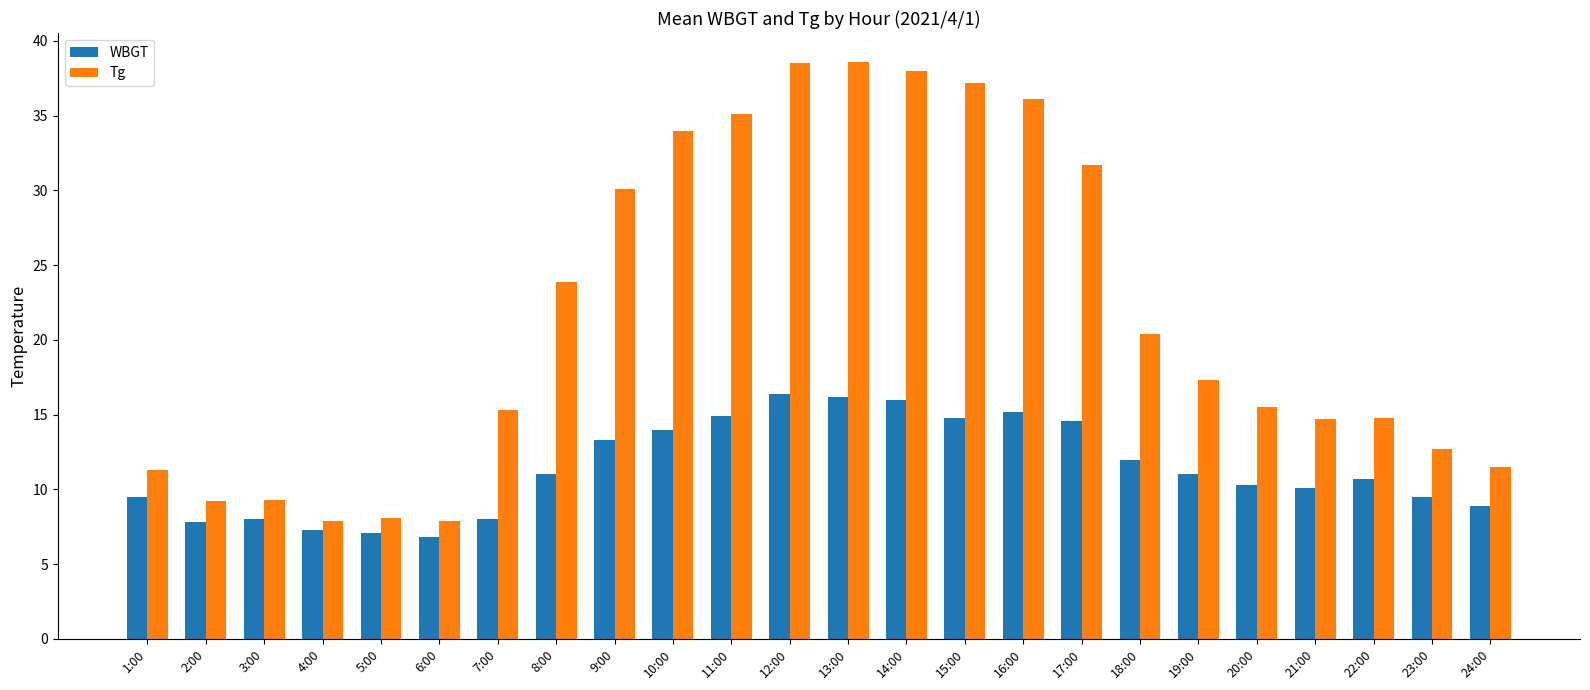

Where is Tg nearest to the value 23?

8:00